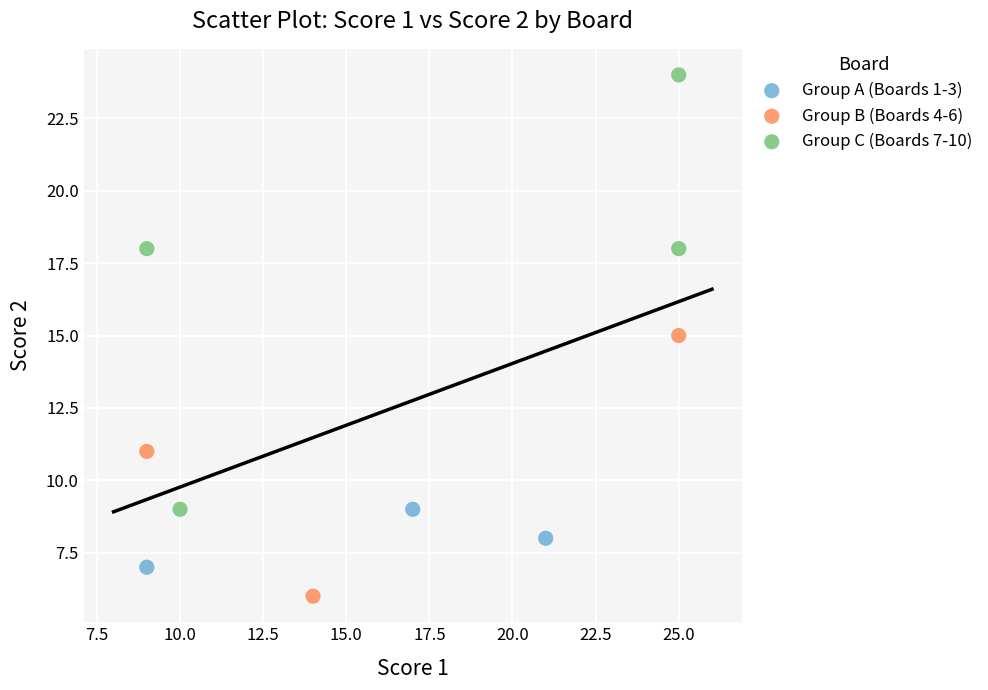

Which series contains the lowest Y value?

Group B (Boards 4-6)